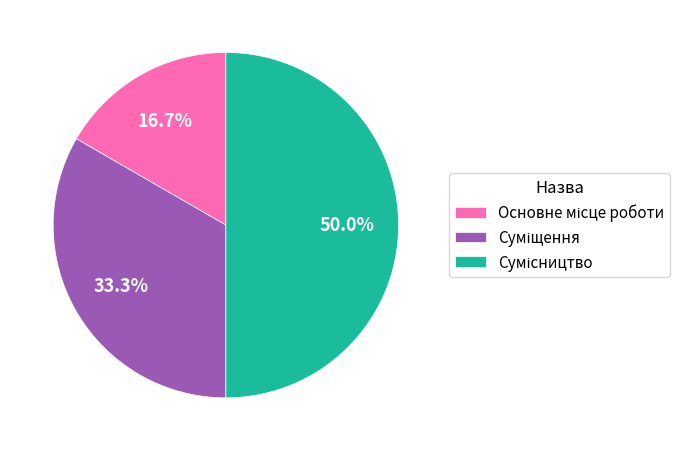

How many segments does this pie chart have?

3